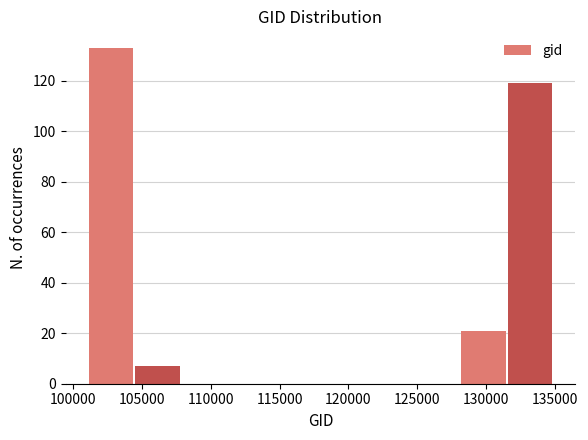

Reading left to right, transcribe this chart: for each bar, give the range it covers on the x-axis and its height. Neither the bar edges nor the heights are printed on the chart, so give them approximately, as read against the axes.

101000 to 104500: 134
104500 to 108000: 8
108000 to 111000: 0
111000 to 114500: 0
114500 to 118000: 0
118000 to 121500: 0
121500 to 124500: 0
124500 to 128000: 0
128000 to 131500: 22
131500 to 135000: 120